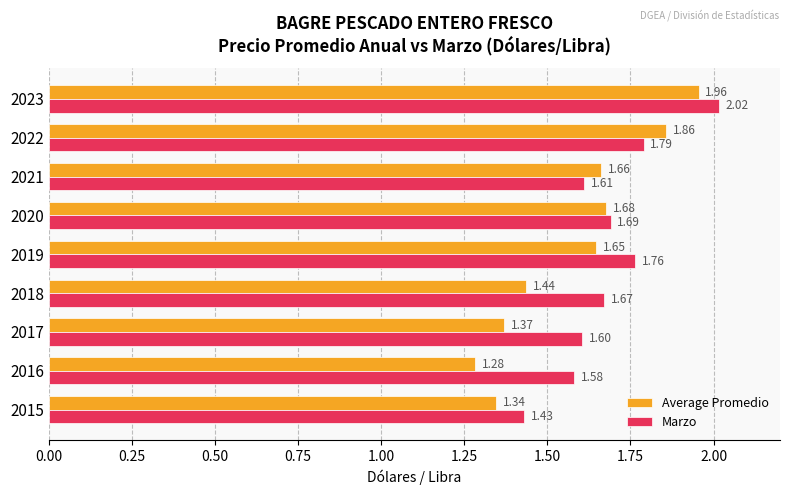

At which label does Average Promedio reach its minimum?

2016